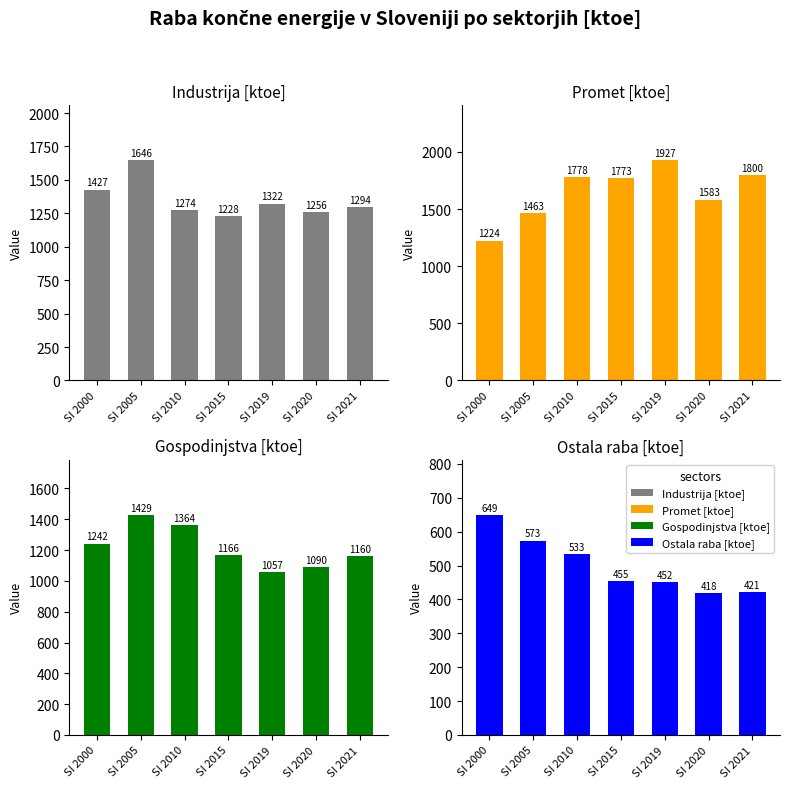

What is the average value of the Gospodinjstva [ktoe] series?

1215.6